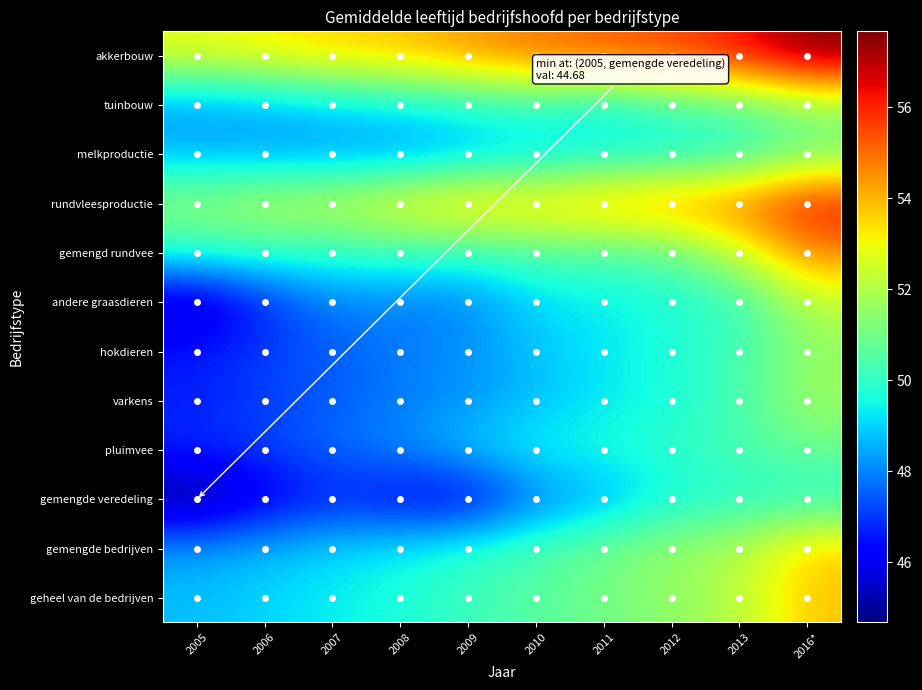

Reading right to left, extract all data points from this chart.

akkerbouw: 2016*=57.7	2013=56.3	2012=55.6	2011=55.3	2010=54.9	2009=54.4	2008=53.8	2007=53.6	2006=53.2	2005=52.8
tuinbouw: 2016*=51.6	2013=50.6	2012=50.3	2011=49.5	2010=50.1	2009=49.7	2008=49.4	2007=49.0	2006=48.6	2005=48.3
melkproductie: 2016*=50.9	2013=49.8	2012=49.4	2011=49.4	2010=48.9	2009=48.6	2008=48.2	2007=48.3	2006=48.3	2005=48.6
rundvleesproductie: 2016*=56.3	2013=54.9	2012=54.6	2011=54.2	2010=53.7	2009=53.8	2008=53.1	2007=52.4	2006=52.2	2005=51.5
gemengd rundvee: 2016*=54.7	2013=52.4	2012=50.7	2011=50.5	2010=50.5	2009=50.0	2008=50.2	2007=49.9	2006=50.1	2005=49.9
andere graasdieren: 2016*=52.2	2013=50.0	2012=49.7	2011=49.3	2010=49.1	2009=48.0	2008=47.9	2007=48.0	2006=46.8	2005=45.3
hokdieren: 2016*=51.5	2013=50.3	2012=49.7	2011=49.3	2010=48.8	2009=48.2	2008=47.9	2007=47.5	2006=47.1	2005=46.6
varkens: 2016*=51.8	2013=50.3	2012=49.7	2011=49.3	2010=48.7	2009=48.2	2008=47.9	2007=47.5	2006=47.1	2005=46.6
pluimvee: 2016*=50.9	2013=50.4	2012=49.9	2011=49.7	2010=49.5	2009=48.9	2008=48.1	2007=47.7	2006=47.1	2005=46.8
gemengde veredeling: 2016*=49.8	2013=49.8	2012=49.6	2011=48.5	2010=47.9	2009=46.0	2008=46.1	2007=46.7	2006=45.9	2005=44.7
gemengde bedrijven: 2016*=53.7	2013=52.0	2012=51.6	2011=51.0	2010=50.4	2009=49.9	2008=49.4	2007=49.0	2006=48.7	2005=48.3
geheel van de bedrijven: 2016*=53.8	2013=52.1	2012=51.5	2011=51.0	2010=50.6	2009=50.2	2008=49.7	2007=49.4	2006=49.0	2005=48.7